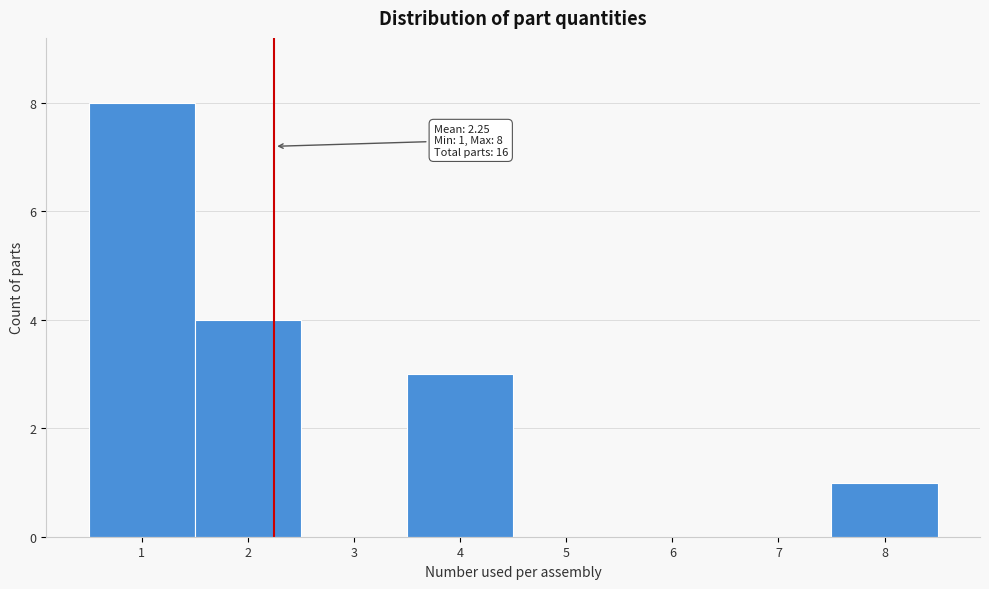

Over which range of the x-axis is the bar tallest?

0.5 to 1.5